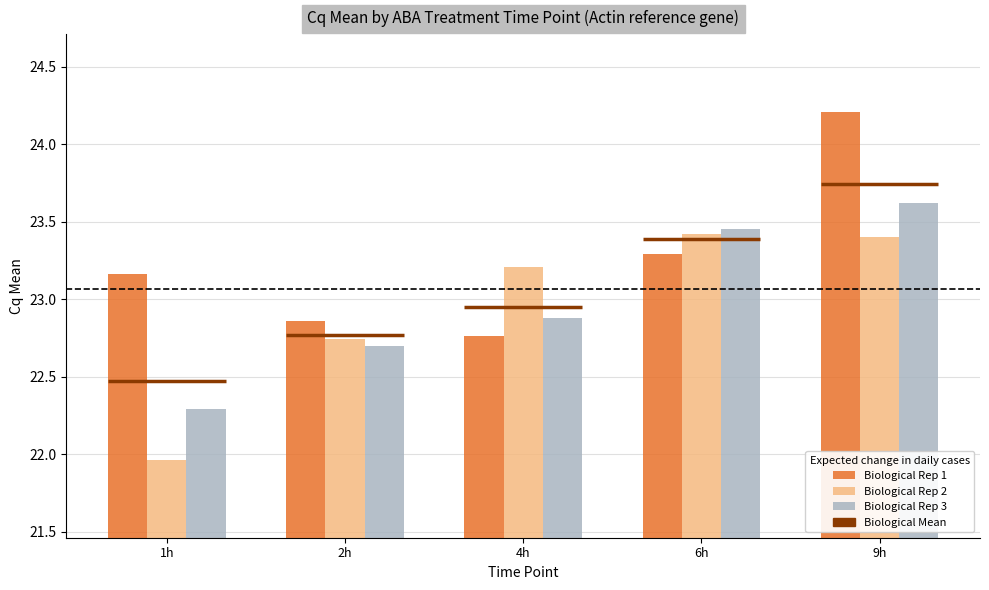

What is the difference between the highest and lowest values at 1h?

1.2